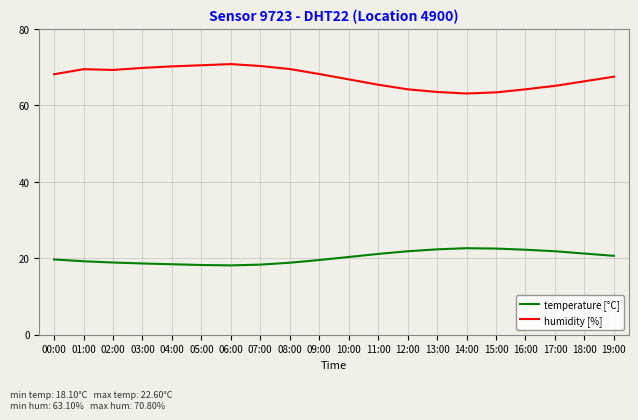

Which series has the largest range (max minus min)?

humidity [%]